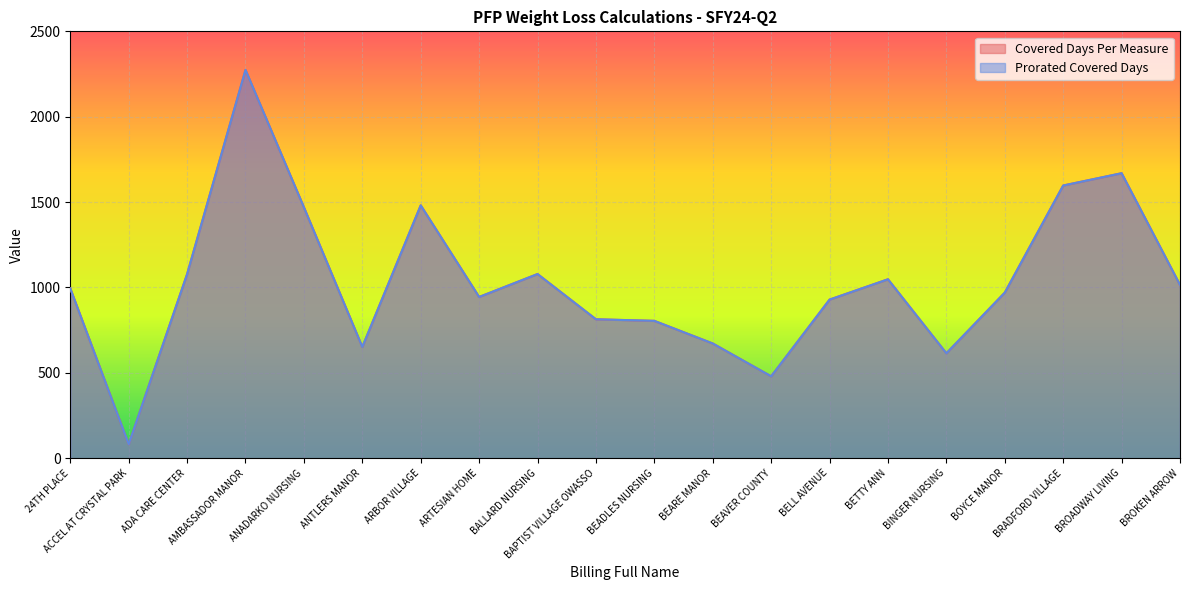

Which series has the largest total across all categories?

Covered Days Per Measure